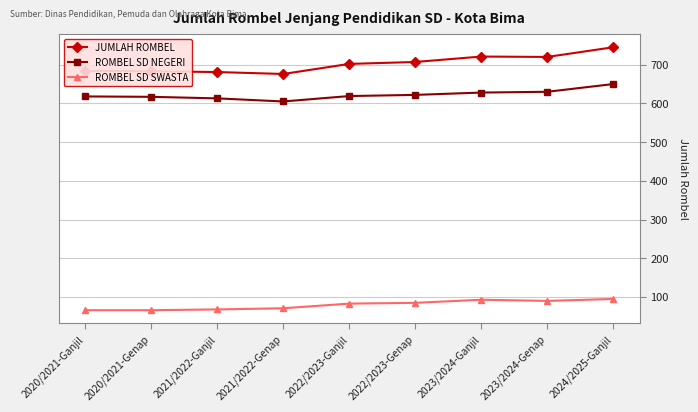

Which series has the largest total across all categories?

JUMLAH ROMBEL